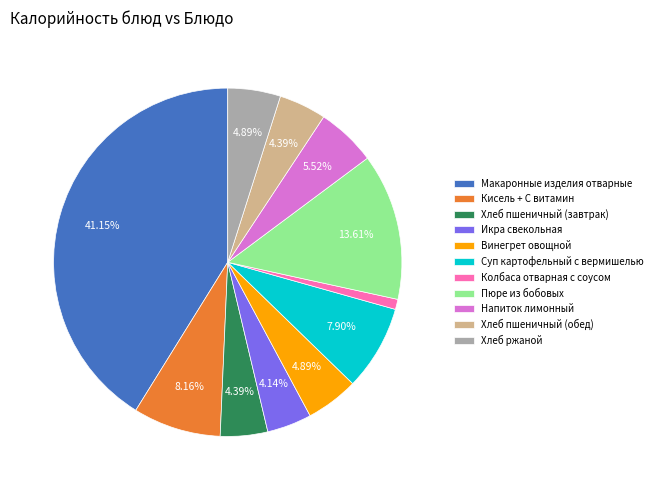

Which category has the smallest portion of the pie?

Колбаса отварная с соусом